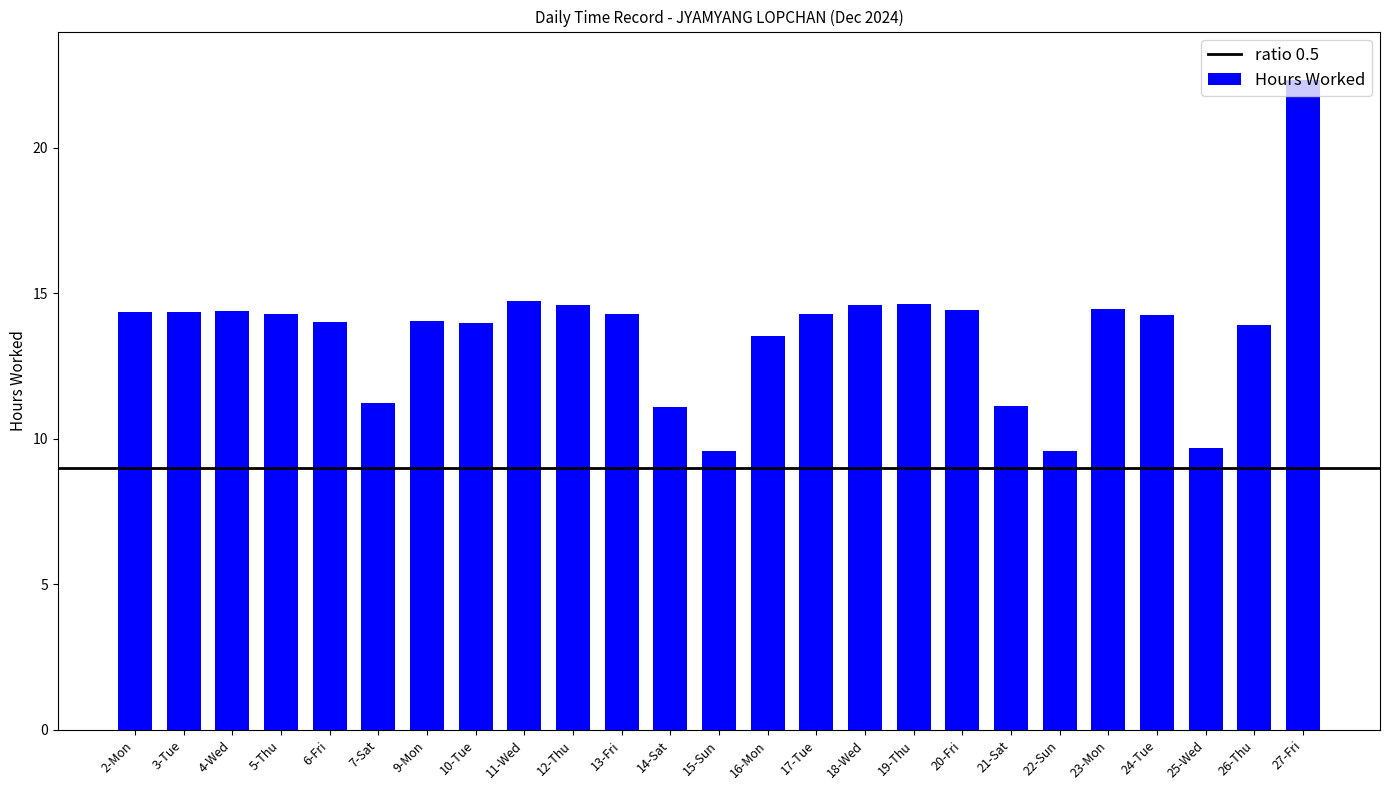

What position from the right is 10-Tue?

18